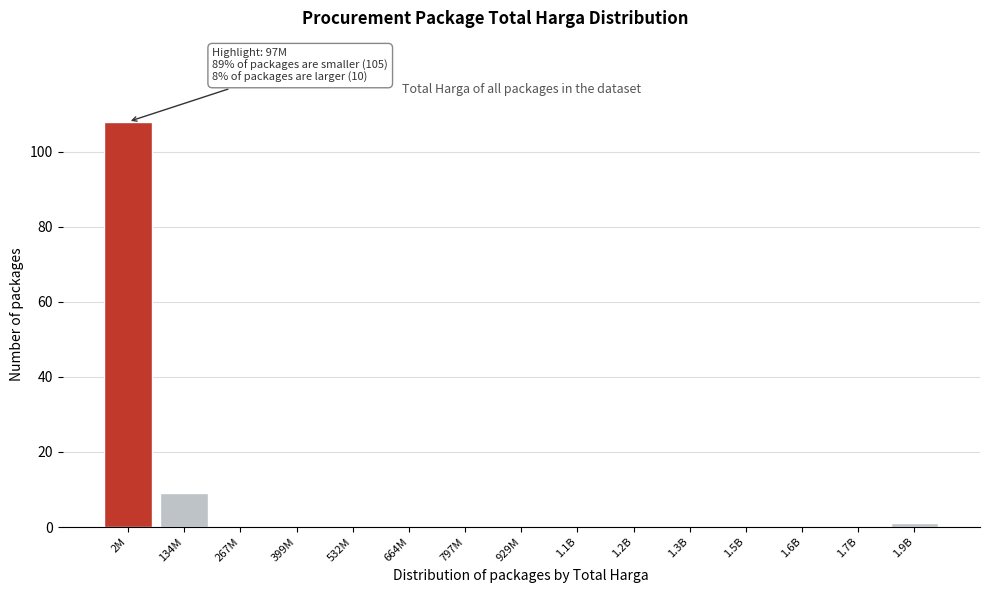

Reading right to left, what are all the values shown in this chart?

1.9B=1	1.7B=0	1.6B=0	1.5B=0	1.3B=0	1.2B=0	1.1B=0	929M=0	797M=0	664M=0	532M=0	399M=0	267M=0	134M=9	2M=108